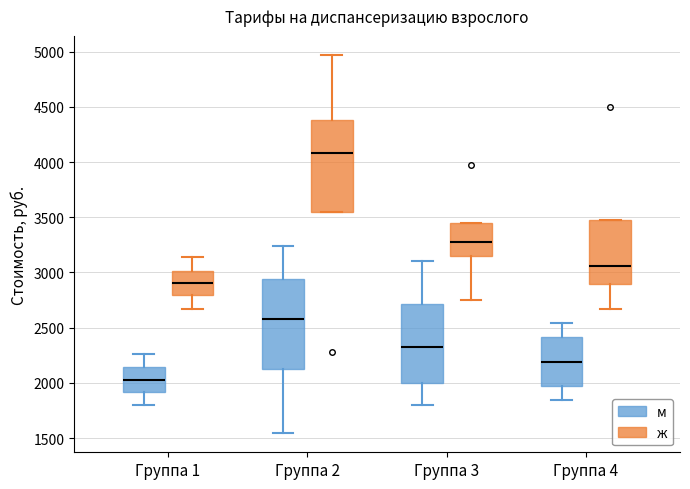

Which box has the lowest median line?

Группа 1 (м)